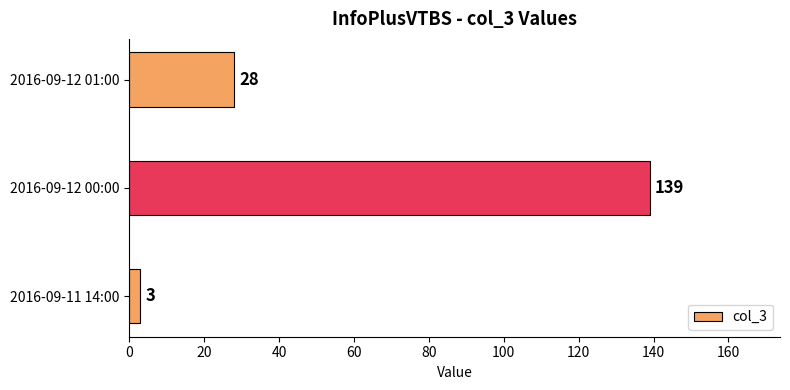

The value at 2016-09-11 14:00 is 3. True or false?

True